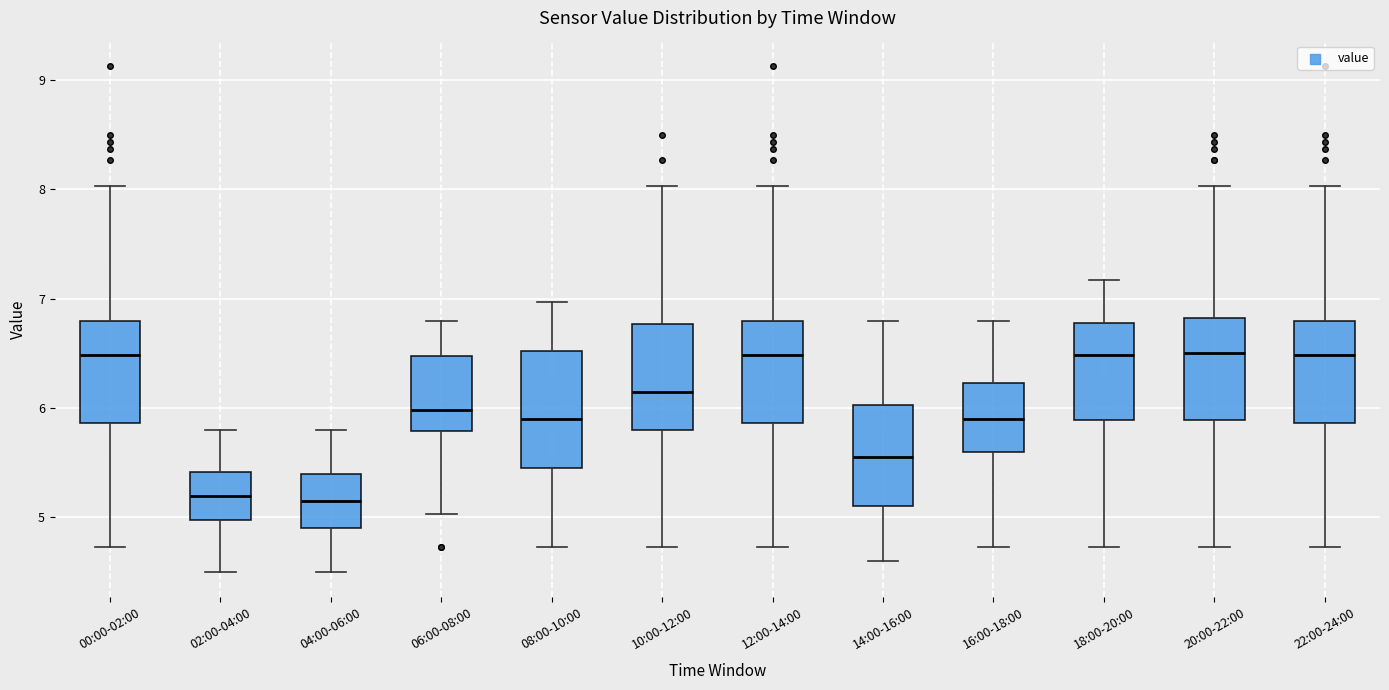

Where does the upper whisker of the box for 06:00-08:00 end on the y-axis? The values are not printed on the chart, so give them approximately, as read against the axis.

6.8